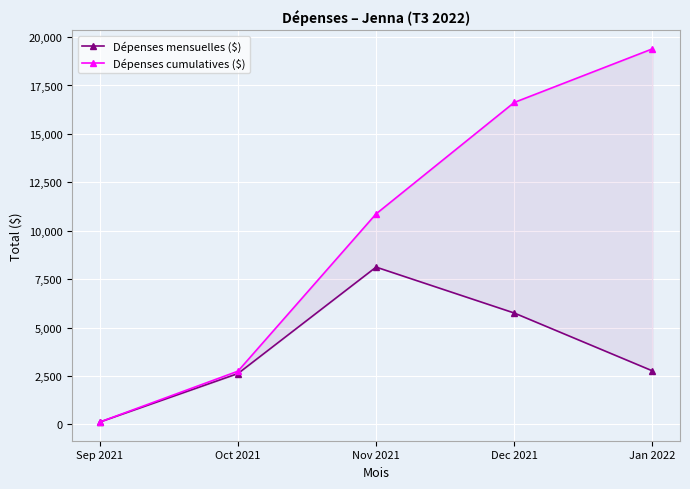

Reading left to right, transcribe all the data shown in this chart.

Dépenses mensuelles ($): 122.0	2625.9	8122.3	5752.2	2766.5
Dépenses cumulatives ($): 122.0	2747.9	10870.2	16622.4	19388.9